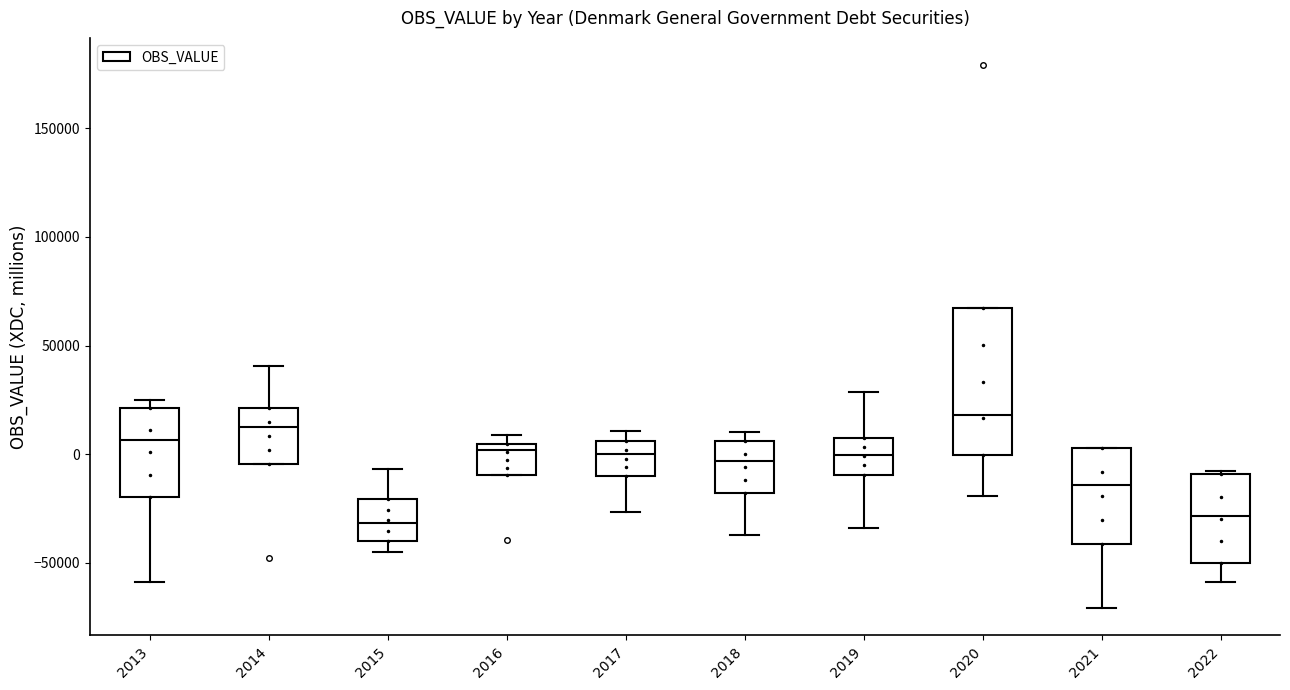

Reading left to right, transcribe this box plot: for each box, give where its median line is, the range the box spans, and where its two whiskers end, as read against the y-axis. The values are not printed on the chart, so give them approximately, as read against the axis.

2013: median 5000, box -20000 to 20000, whiskers -60000 to 25000
2014: median 10000, box -5000 to 20000, whiskers -5000 to 40000
2015: median -30000, box -40000 to -20000, whiskers -45000 to -5000
2016: median 0, box -10000 to 5000, whiskers -10000 to 10000
2017: median 0, box -10000 to 5000, whiskers -25000 to 10000
2018: median -5000, box -20000 to 5000, whiskers -35000 to 10000
2019: median 0, box -10000 to 10000, whiskers -35000 to 30000
2020: median 20000, box 0 to 65000, whiskers -20000 to 65000
2021: median -15000, box -40000 to 5000, whiskers -70000 to 5000
2022: median -30000, box -50000 to -10000, whiskers -60000 to -10000